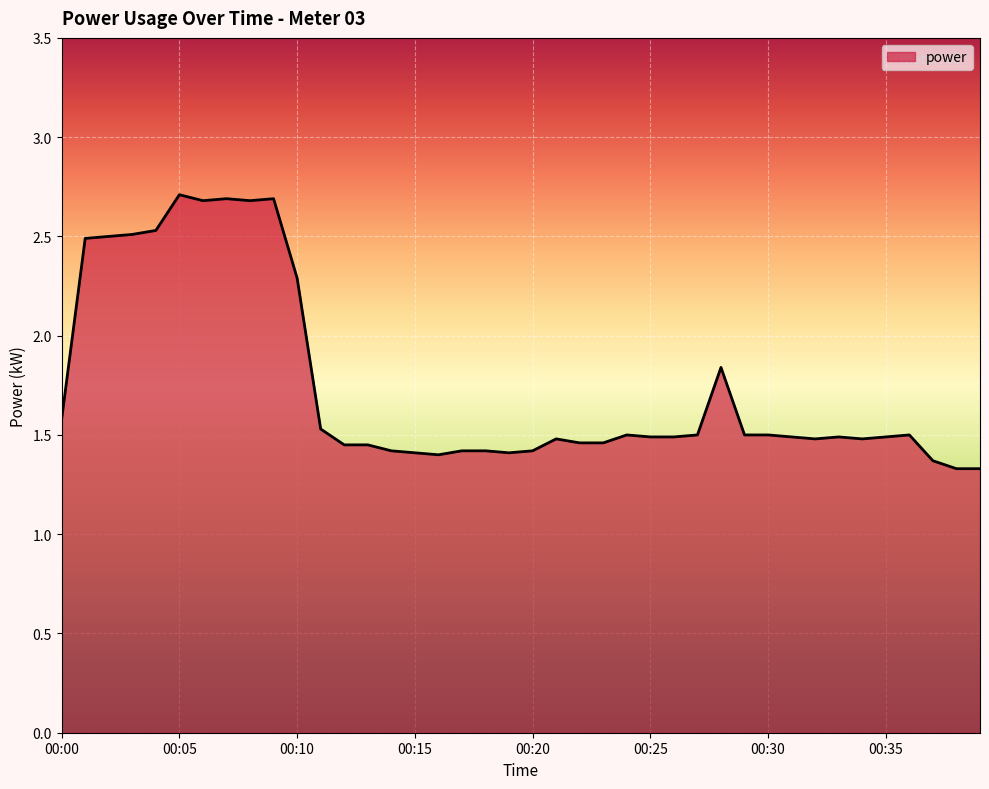

What is the minimum value shown in the chart?

1.3